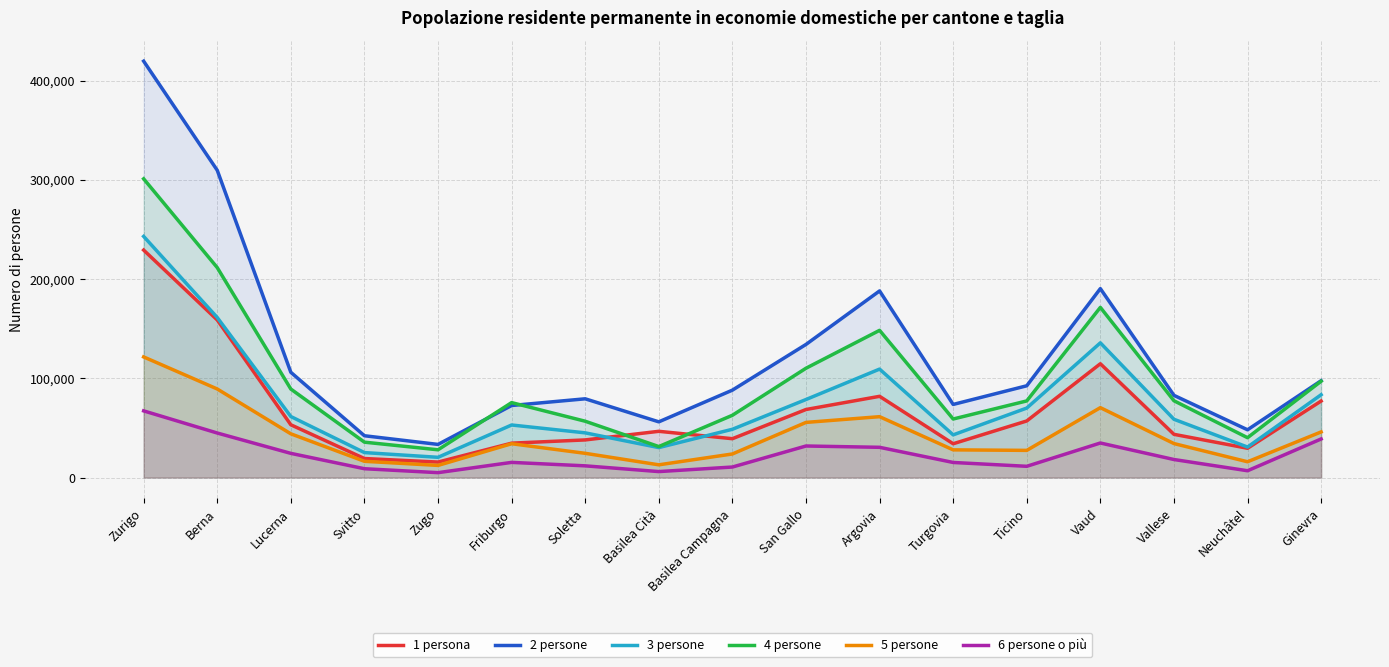

What are all the series names shown in the legend?

1 persona, 2 persone, 3 persone, 4 persone, 5 persone, 6 persone o più